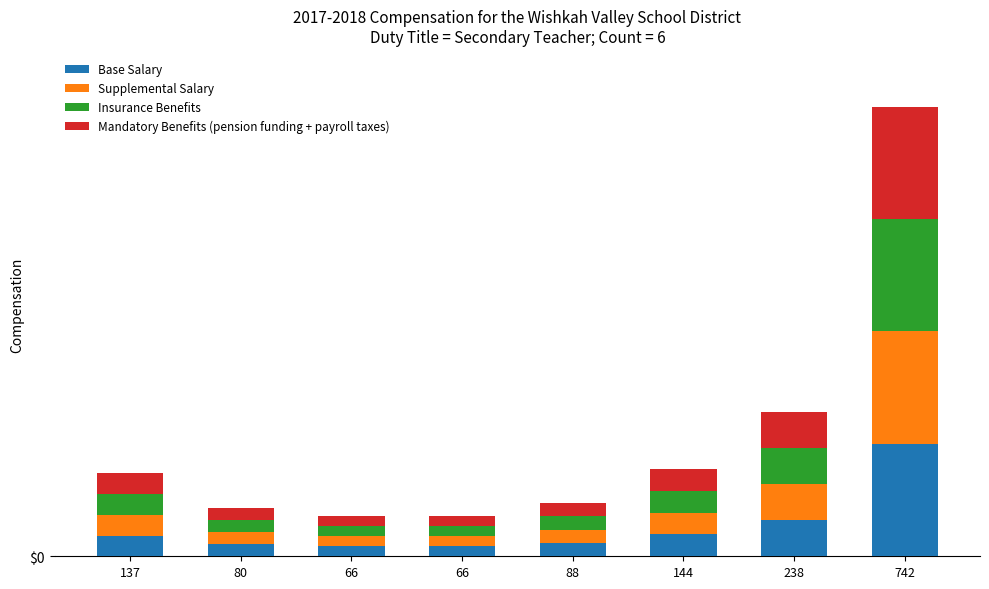

What is the label of the 6th bar from the right?

66